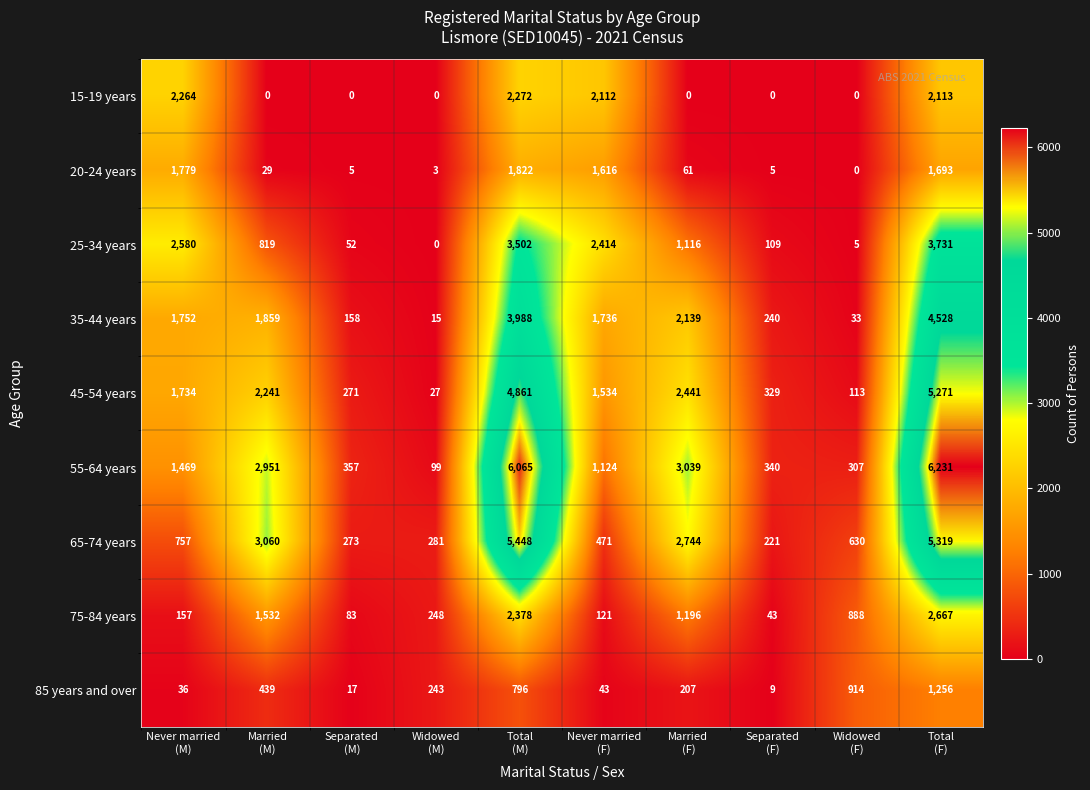

How many distinct data groups are displayed?

9